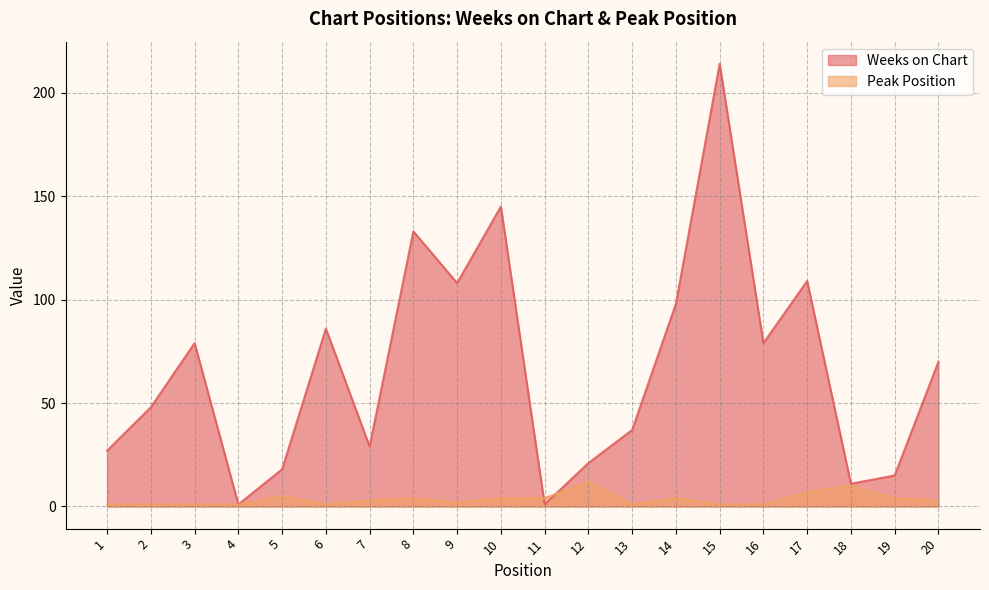

How many categories are shown in the chart?

20